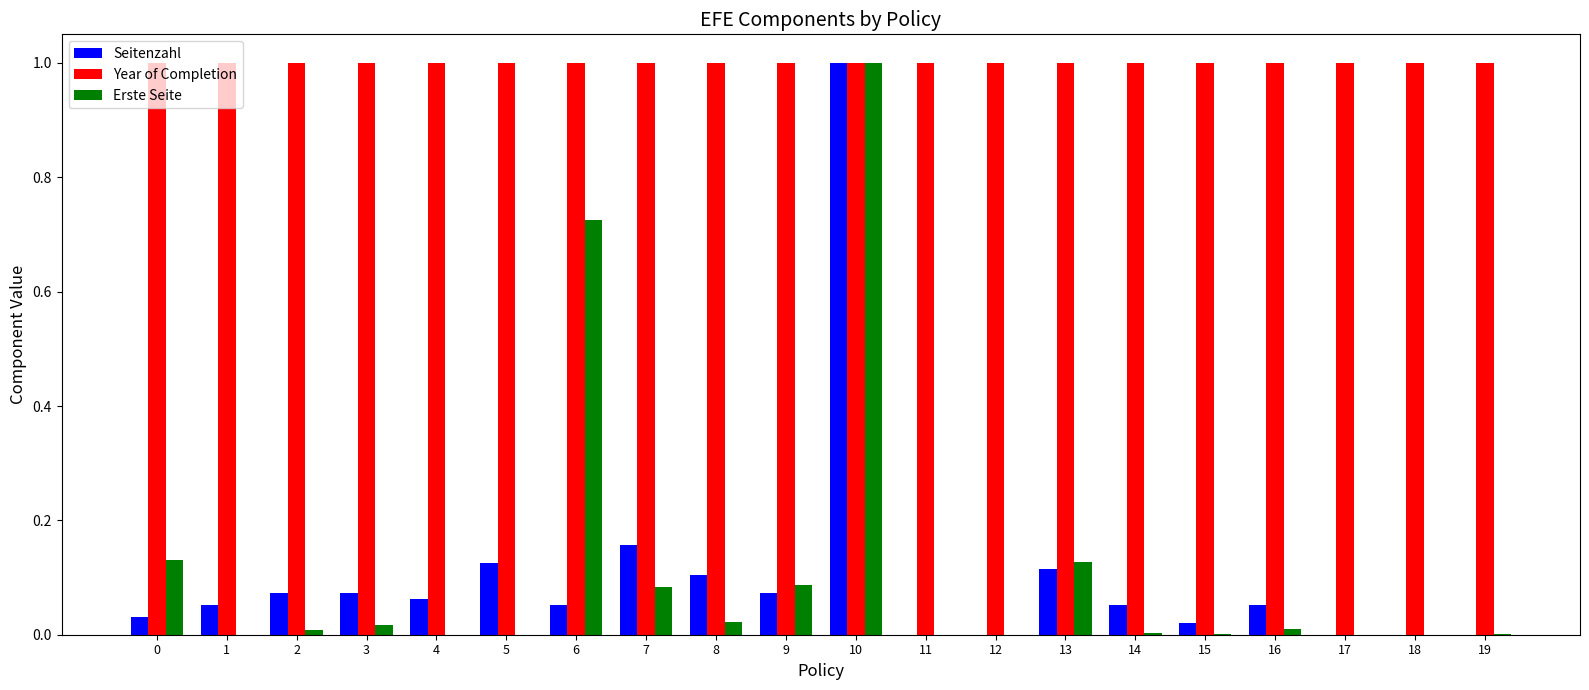

What is the highest value of the Year of Completion series?

1.0